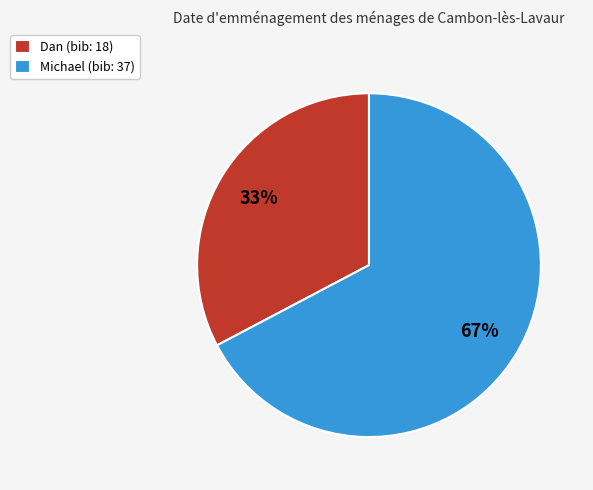

Rank the categories by value from highest to lowest.

Michael, Dan